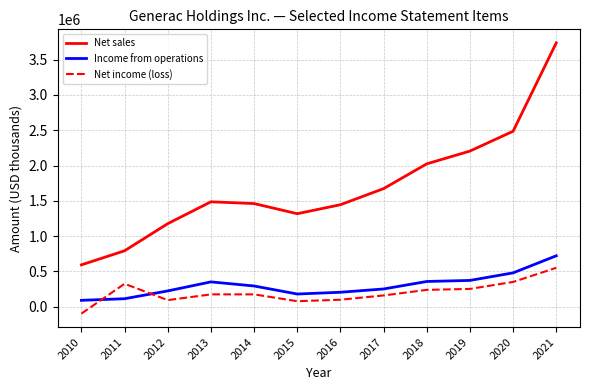

List the series in order of their peak value, highest first.

Net sales, Income from operations, Net income (loss)